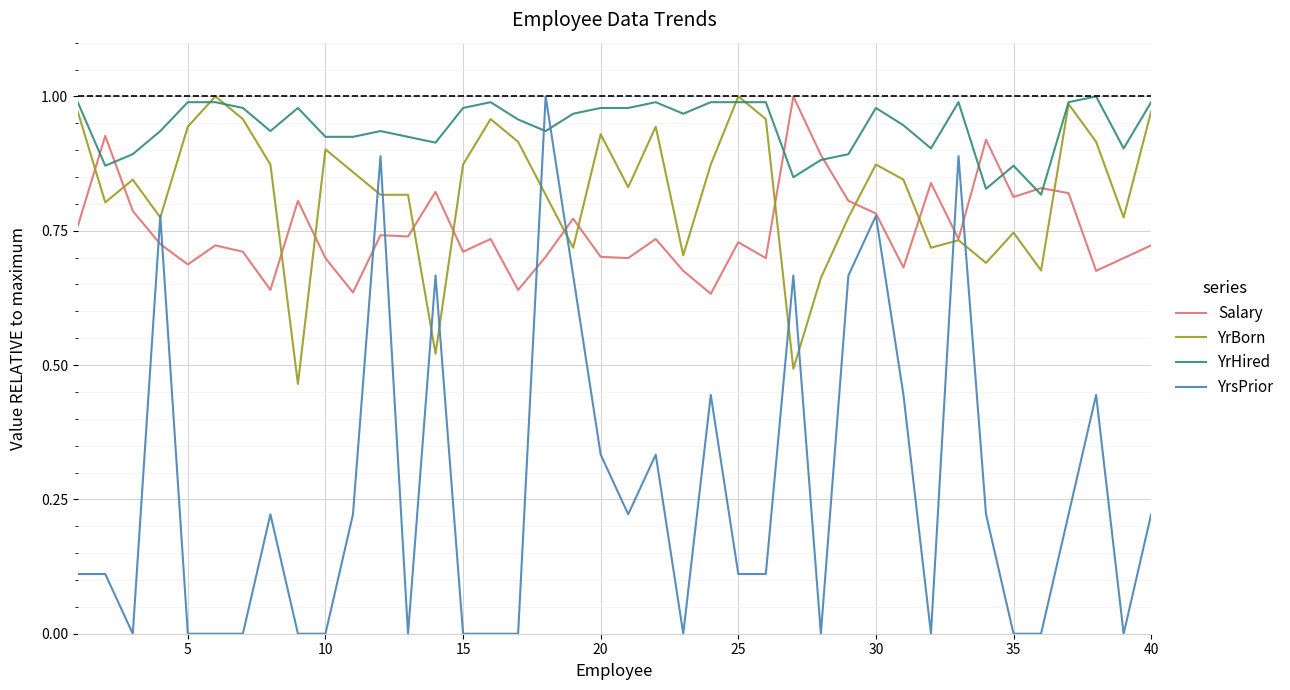

How many lines are shown in the chart?

4